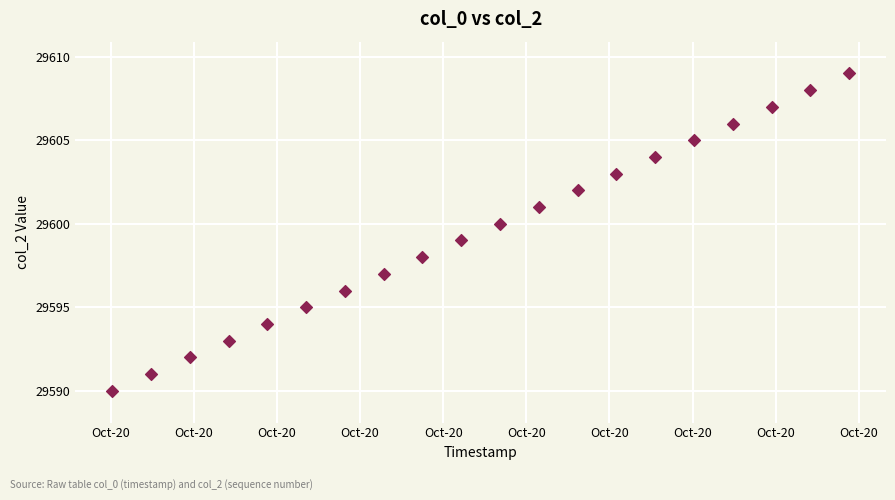

What is the range of Y values (max minus min)?

19